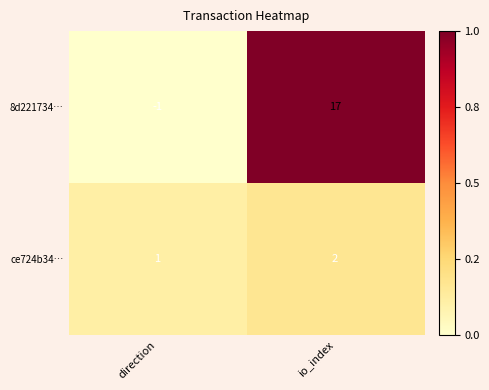

True or false: ce724b34… has a value of 1 at direction.

True